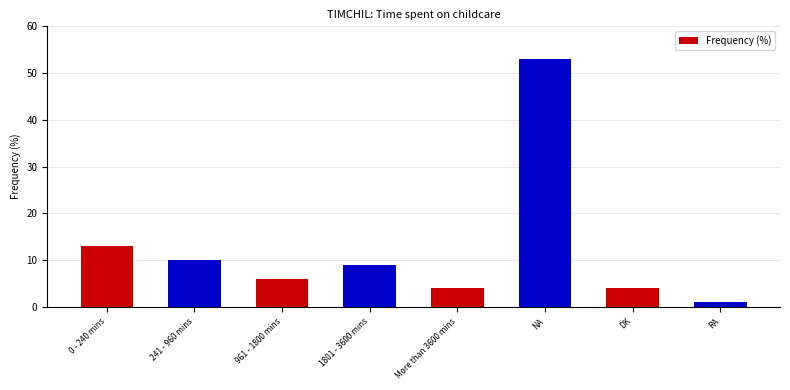

What is the greatest value displayed?

53